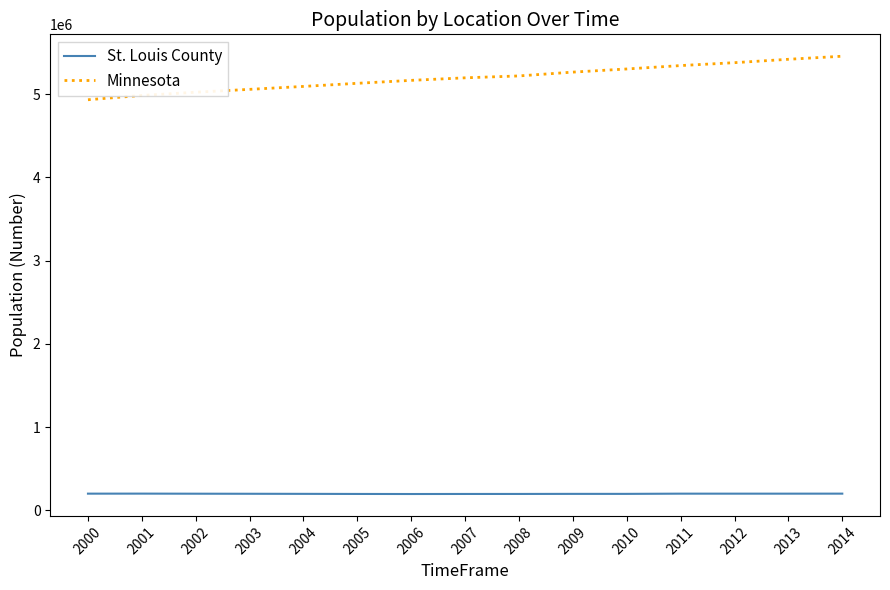

How many series are shown in this chart?

2